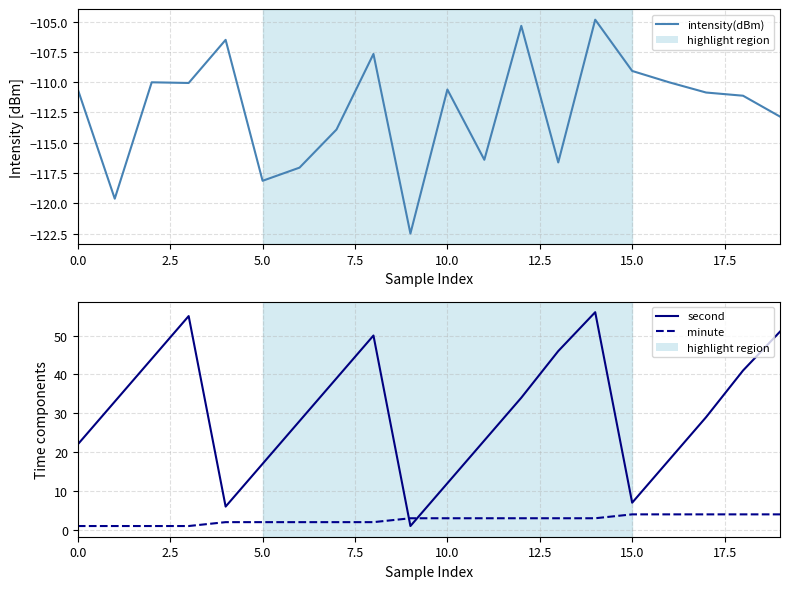

What is the maximum value shown in the chart?

56.0